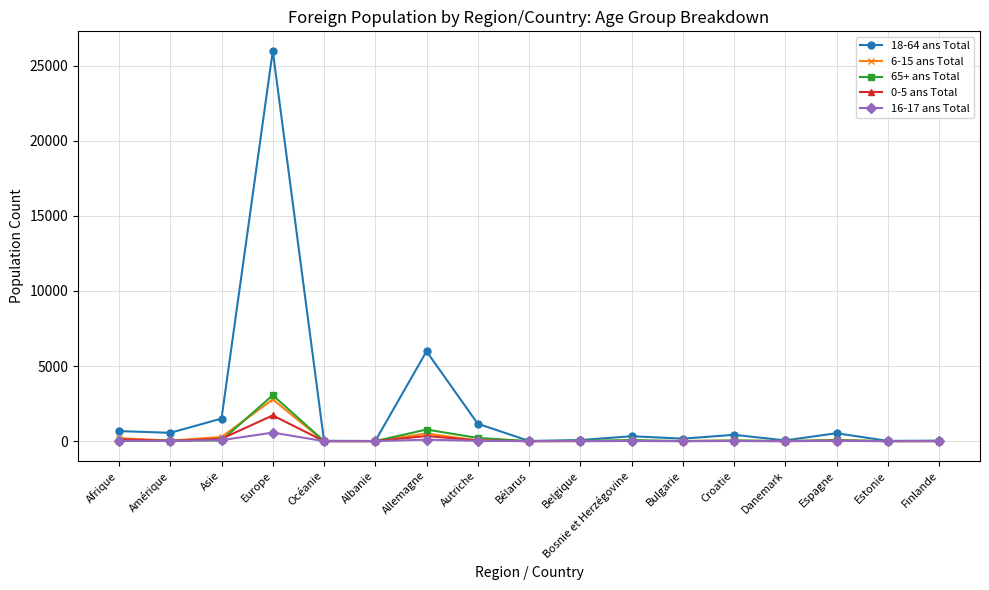

Which series changed the most between Asie and Bulgarie?

18-64 ans Total